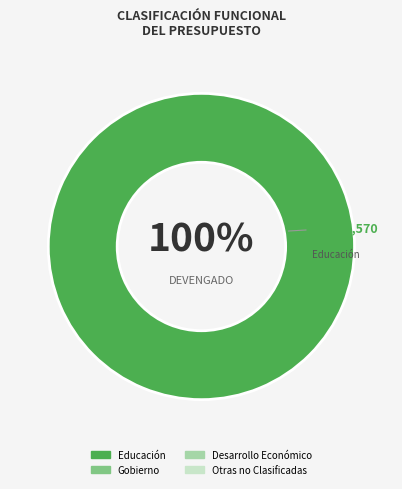

Count the number of slices in the pie.

1